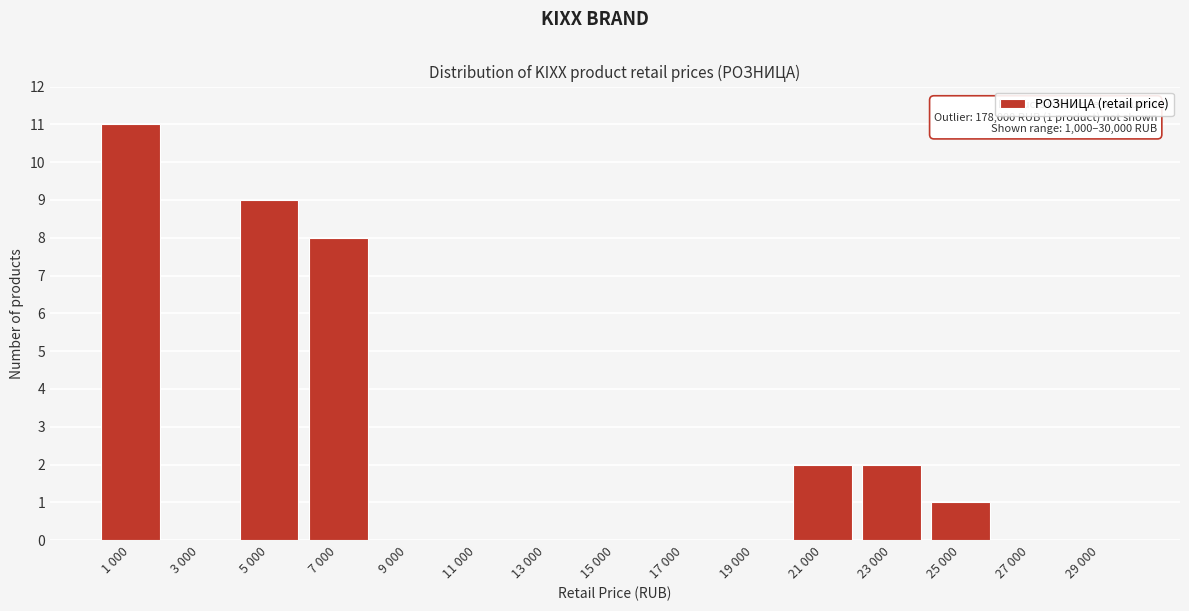

Reading left to right, list all the values displayed in this chart.

1 000=11	3 000=0	5 000=9	7 000=8	9 000=0	11 000=0	13 000=0	15 000=0	17 000=0	19 000=0	21 000=2	23 000=2	25 000=1	27 000=0	29 000=0